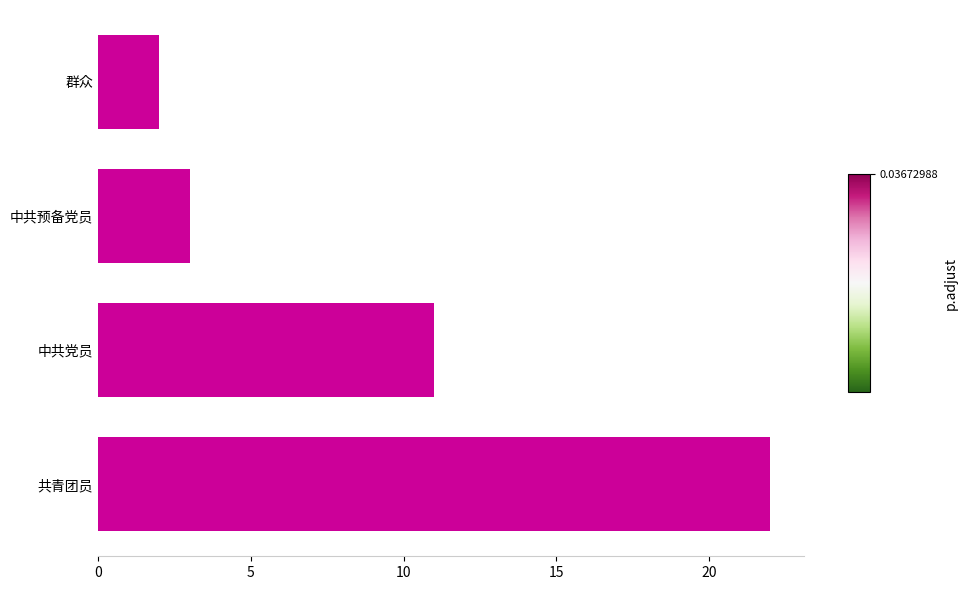

What is the difference between the maximum and minimum values?

20